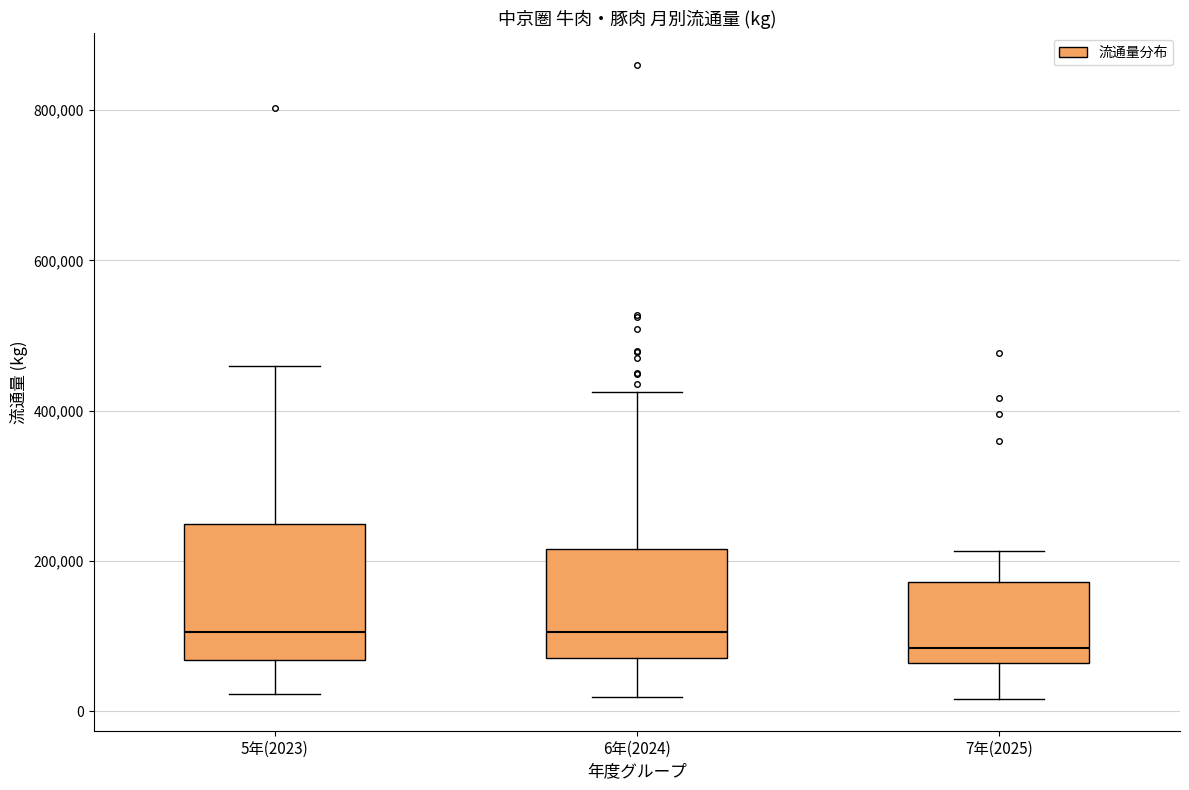

Reading left to right, read every box against the y-axis: the position of its median line, the range the box covers, and the ends of its whiskers. The values are not printed on the chart, so give them approximately, as read against the axis.

5年(2023): median 100000, box 60000 to 240000, whiskers 20000 to 460000
6年(2024): median 100000, box 80000 to 220000, whiskers 20000 to 420000
7年(2025): median 80000, box 60000 to 180000, whiskers 20000 to 220000